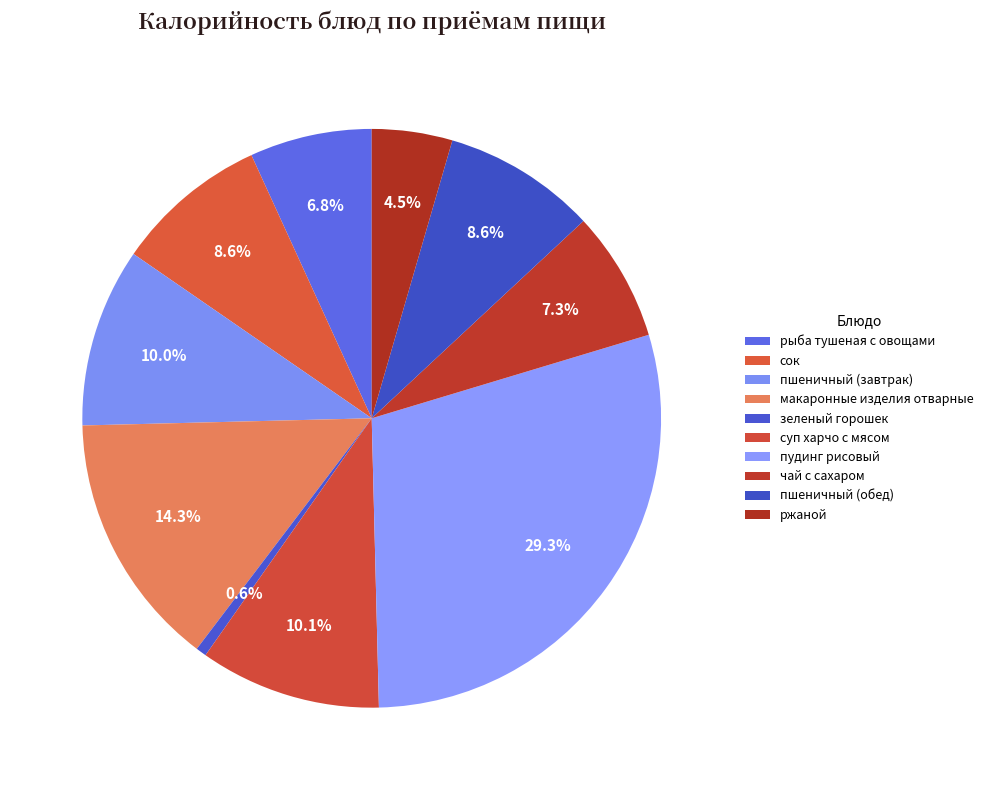

Rank the categories by value from highest to lowest.

пудинг рисовый, макаронные изделия отварные, суп харчо с мясом, пшеничный (завтрак), сок, пшеничный (обед), чай с сахаром, рыба тушеная с овощами, ржаной, зеленый горошек